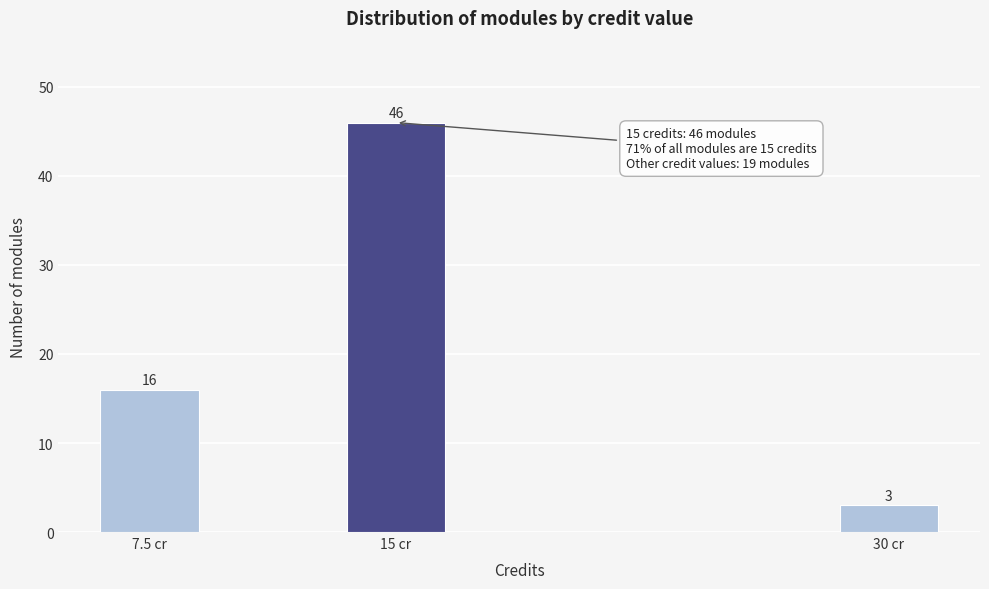

Reading left to right, what are all the values shown in this chart?

16	46	3